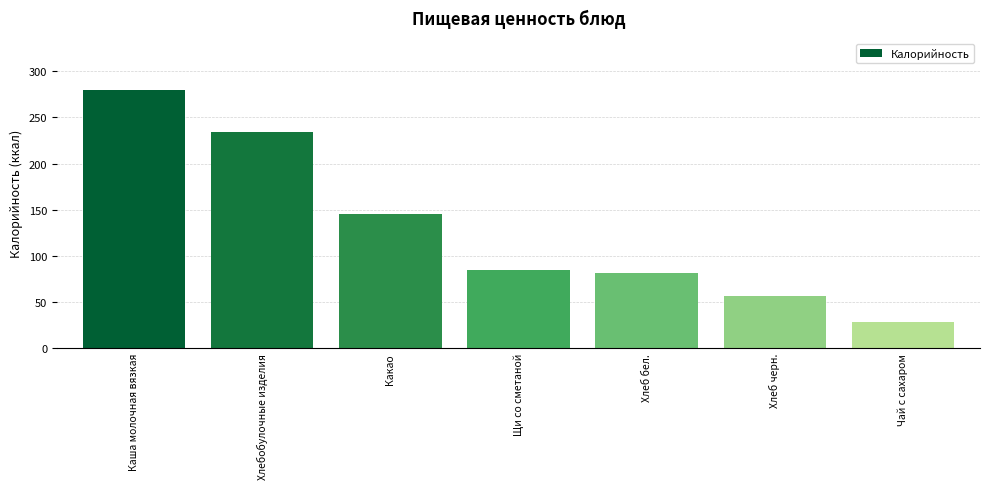

At which category does the chart reach its minimum across all series?

Чай с сахаром